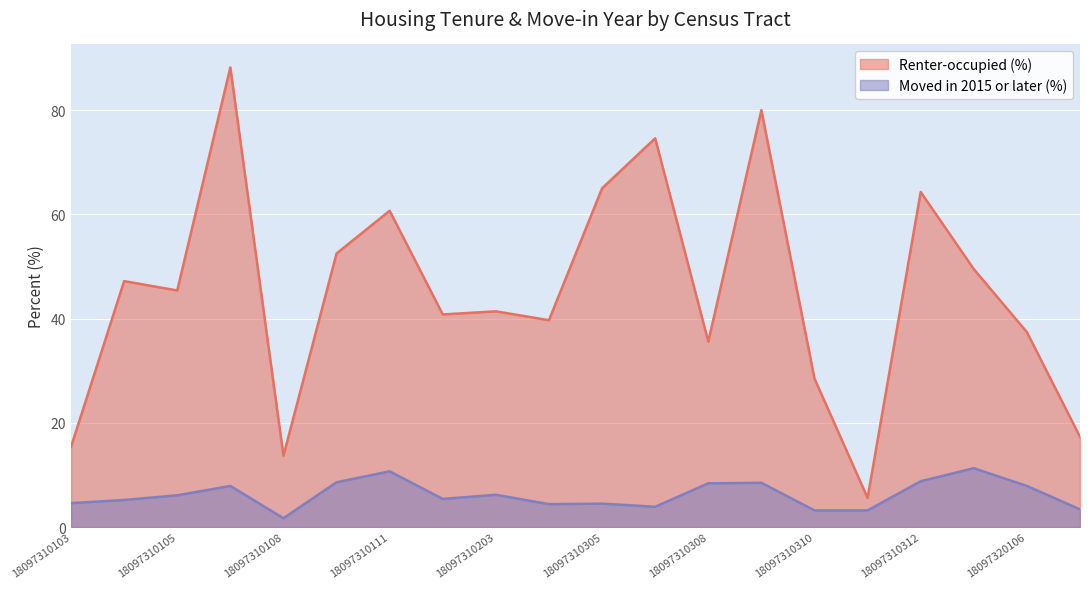

Which has a higher value, 18097310306 or 18097310311?

18097310306